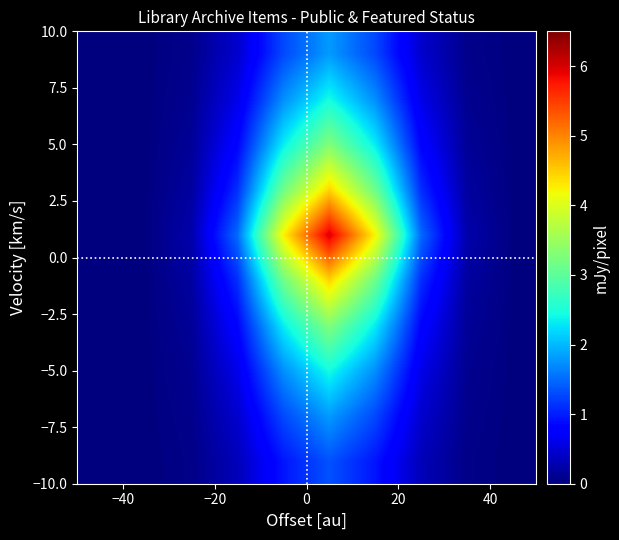

Count the number of data series in this chart.

10